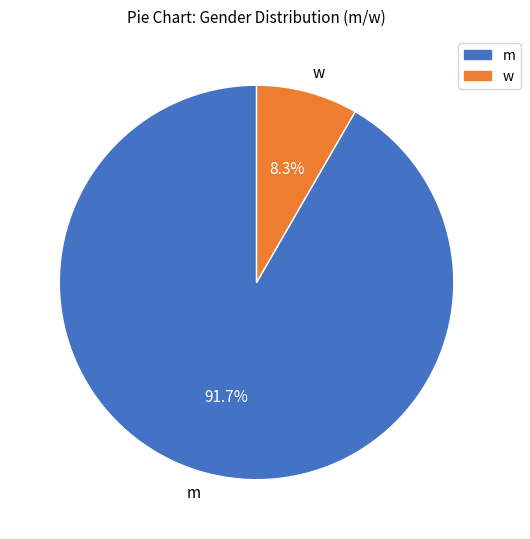

True or false: m accounts for 99% of the total.

False